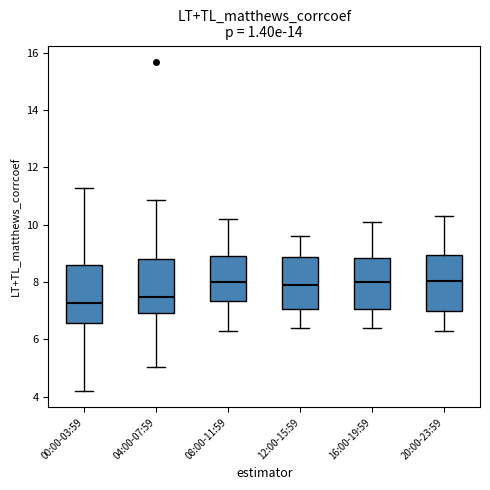

Reading left to right, read every box against the y-axis: the position of its median line, the range the box covers, and the ends of its whiskers. The values are not printed on the chart, so give them approximately, as read against the axis.

00:00-03:59: median 7.2, box 6.6 to 8.6, whiskers 4.2 to 11.2
04:00-07:59: median 7.4, box 7.0 to 8.8, whiskers 5.0 to 10.8
08:00-11:59: median 8.0, box 7.4 to 9.0, whiskers 6.4 to 10.2
12:00-15:59: median 8.0, box 7.0 to 8.8, whiskers 6.4 to 9.6
16:00-19:59: median 8.0, box 7.0 to 8.8, whiskers 6.4 to 10.2
20:00-23:59: median 8.0, box 7.0 to 9.0, whiskers 6.4 to 10.4